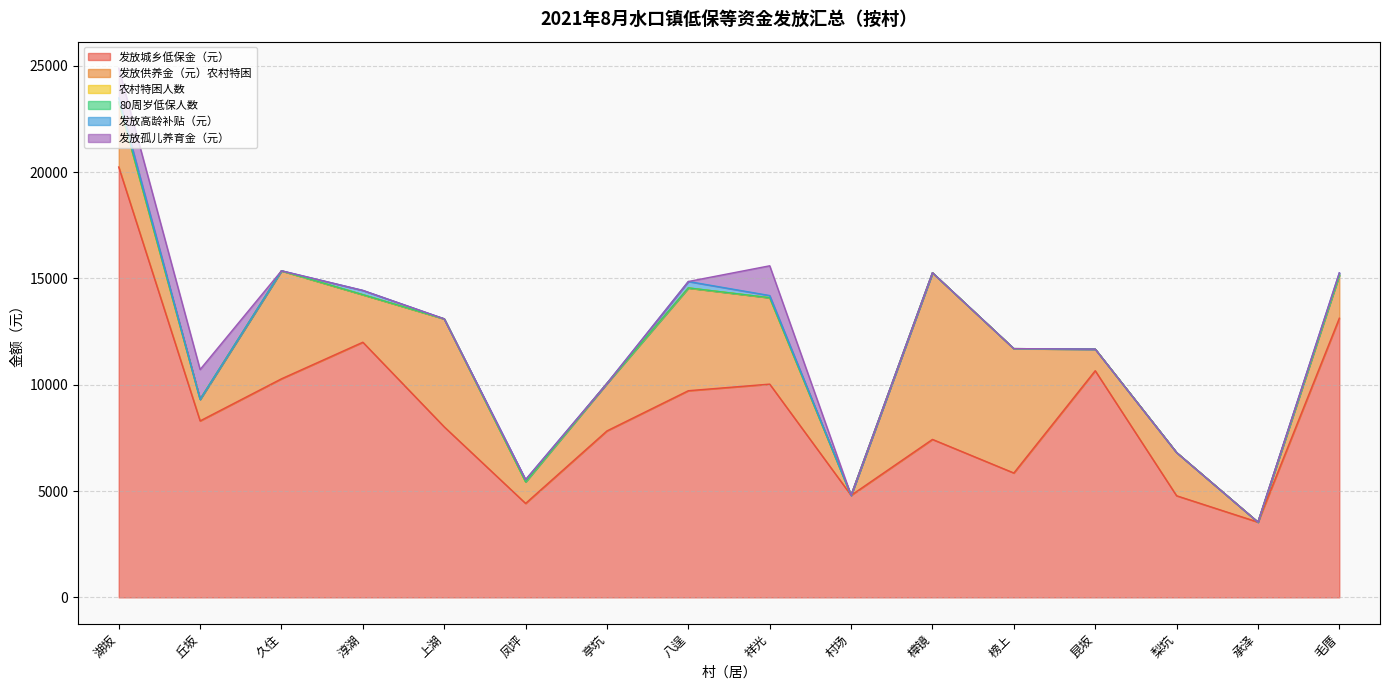

True or false: 发放供养金（元）农村特困 has a value of 2030 at 毛厝.

True